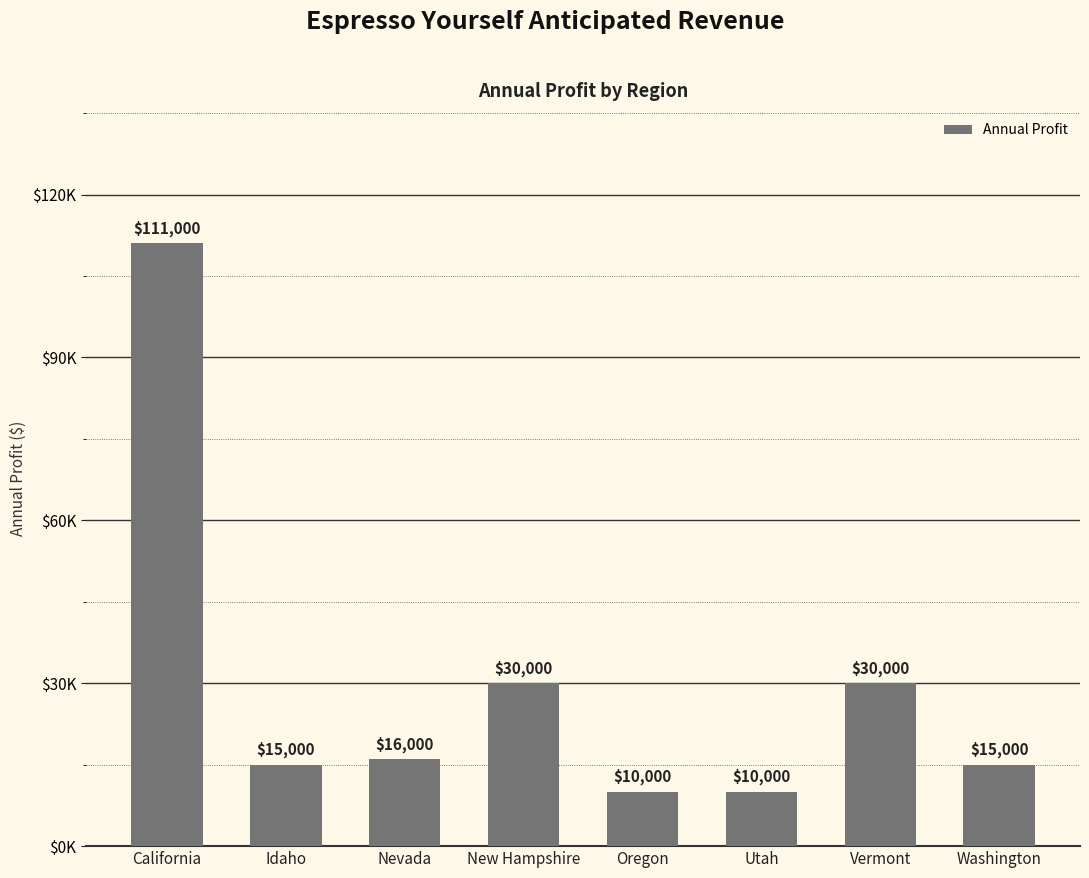

Rank the categories by value from highest to lowest.

California, New Hampshire, Vermont, Nevada, Idaho, Washington, Oregon, Utah